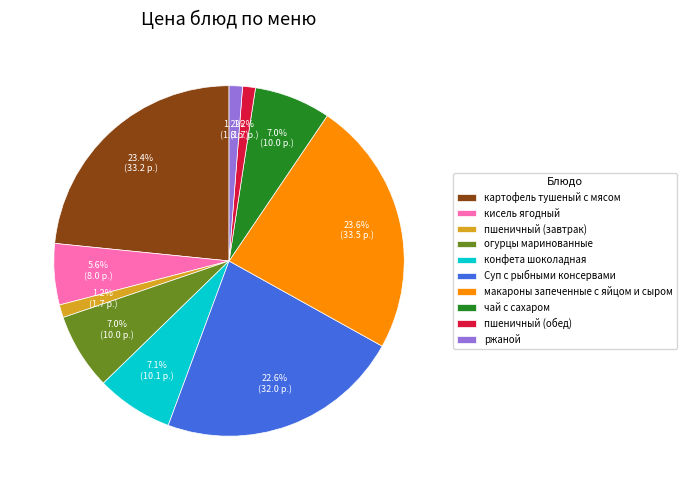

Approximately how many times larger is the value at ржаной compared to огурцы маринованные?

0.2